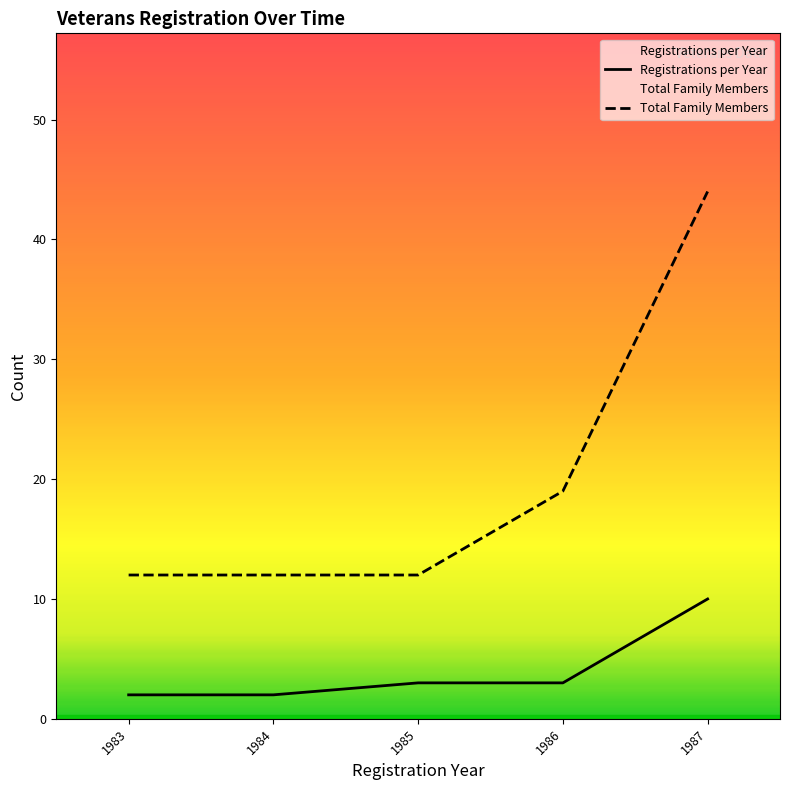

Which series has the largest total across all categories?

Total Family Members